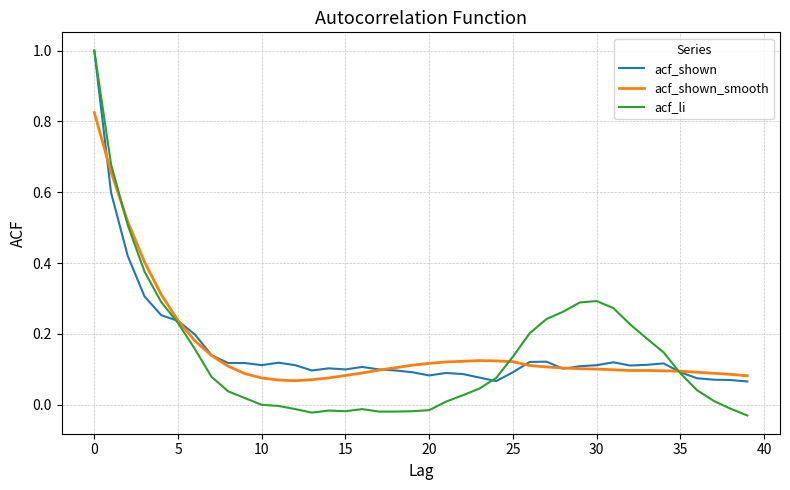

What is the highest value of the acf_li series?

1.0